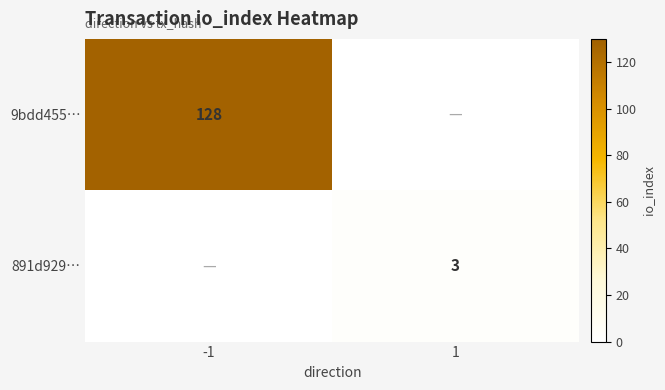

True or false: 891d929… has a value of 3 at 1.

True